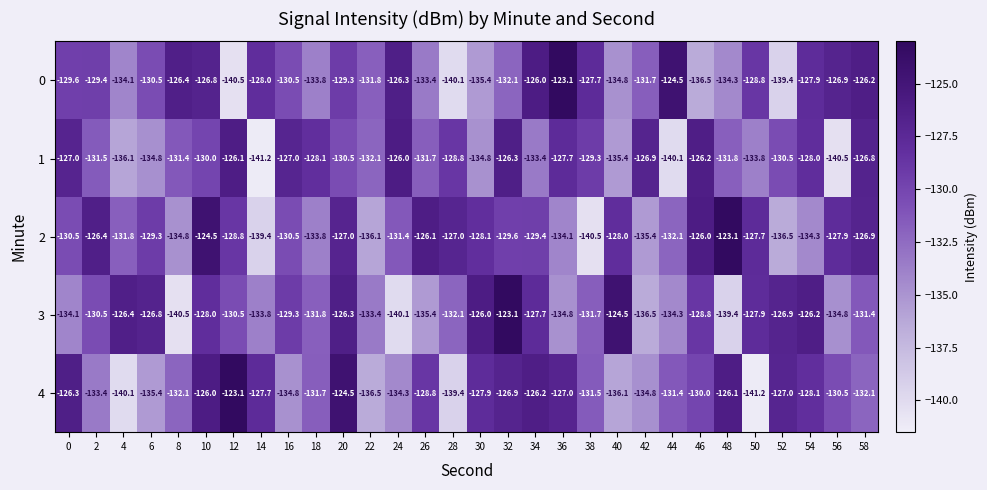

Which series has the largest total across all categories?

2